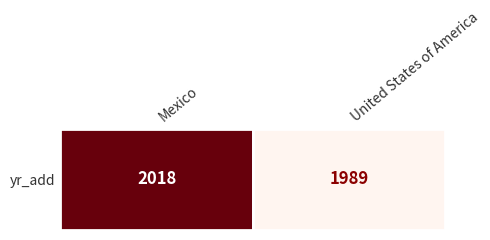

Reading right to left, list all the values displayed in this chart.

1989	2018